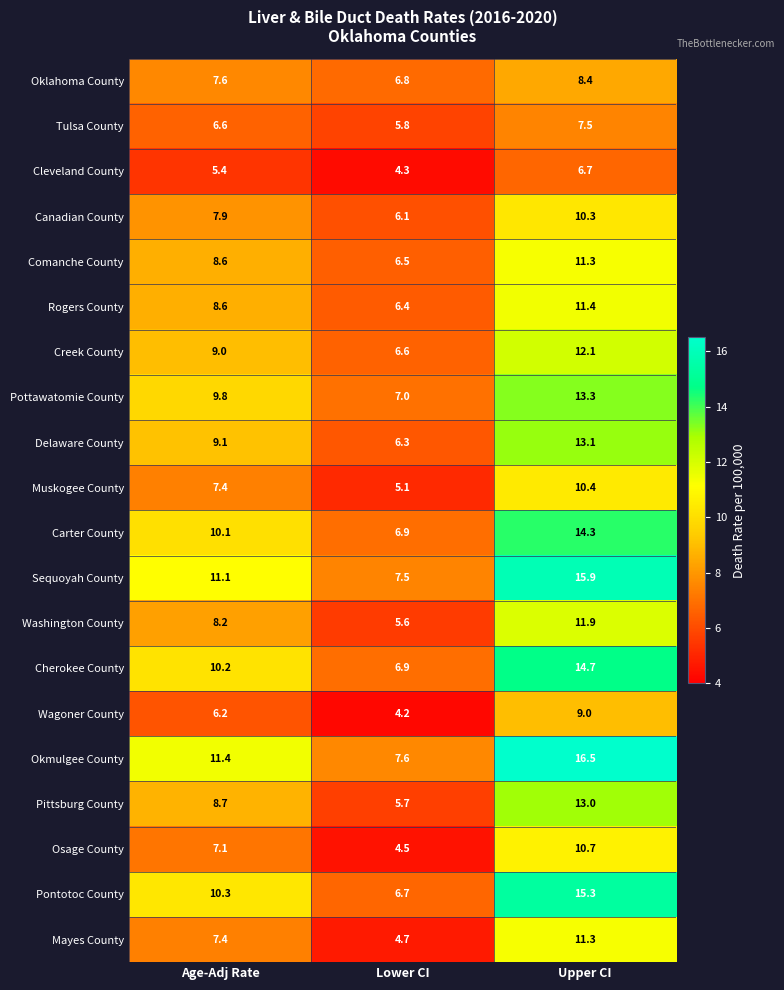

Which category has the highest value across all series?

Upper CI